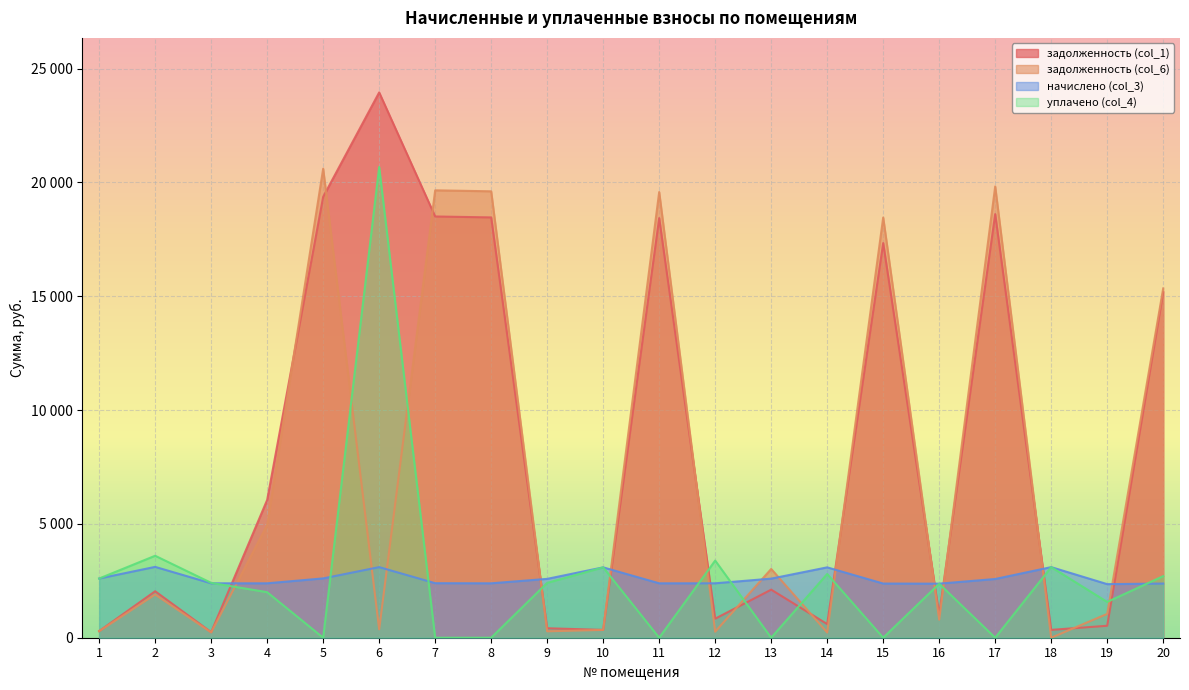

How many interior local valleys does the задолженность (col_6) series have?

7